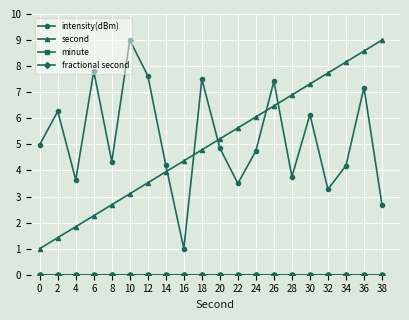

True or false: fractional second and intensity(dBm) intersect in this chart.

False